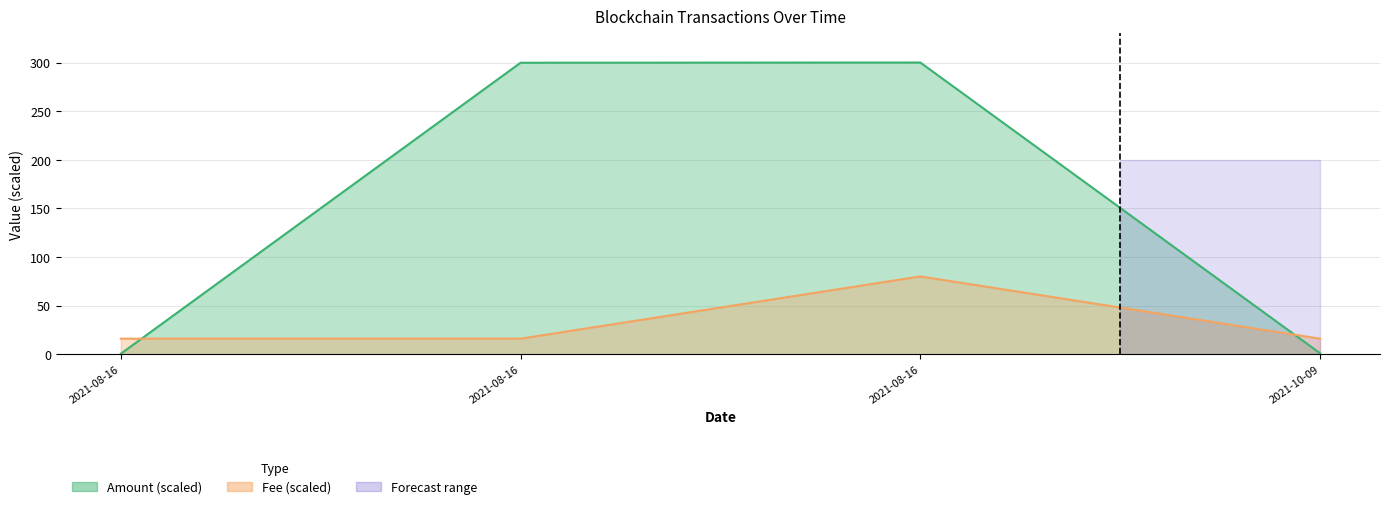

How many values in the Amount series are below 299?

2